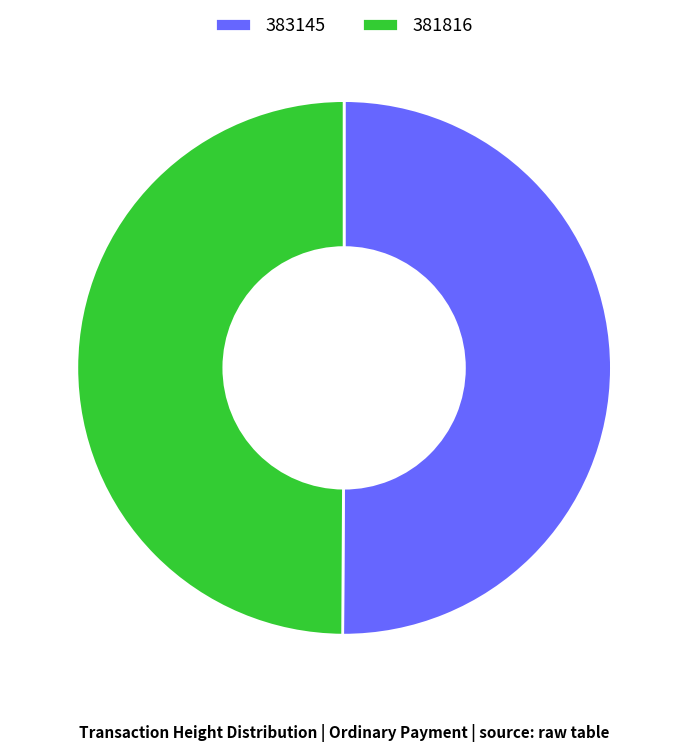

Is it true that 383145 is 50% of the pie?

True